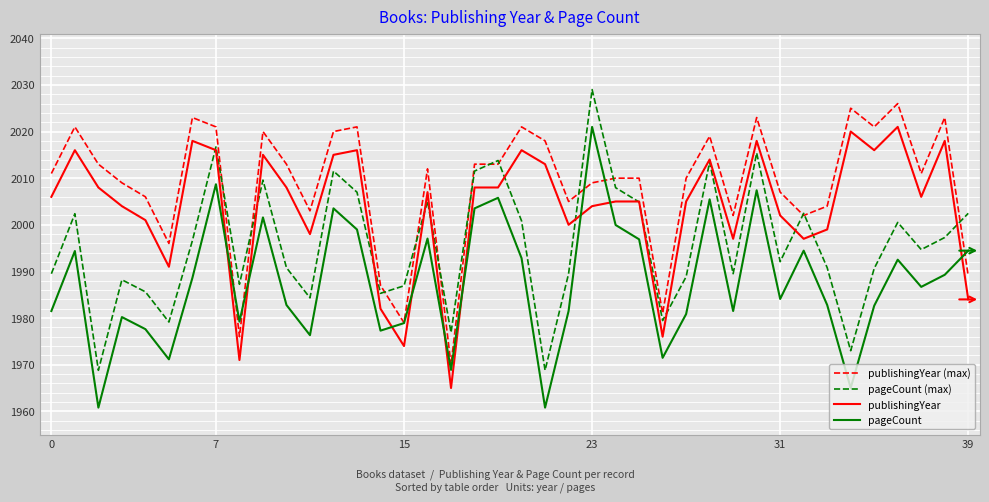

True or false: pageCount and publishingYear intersect in this chart.

True